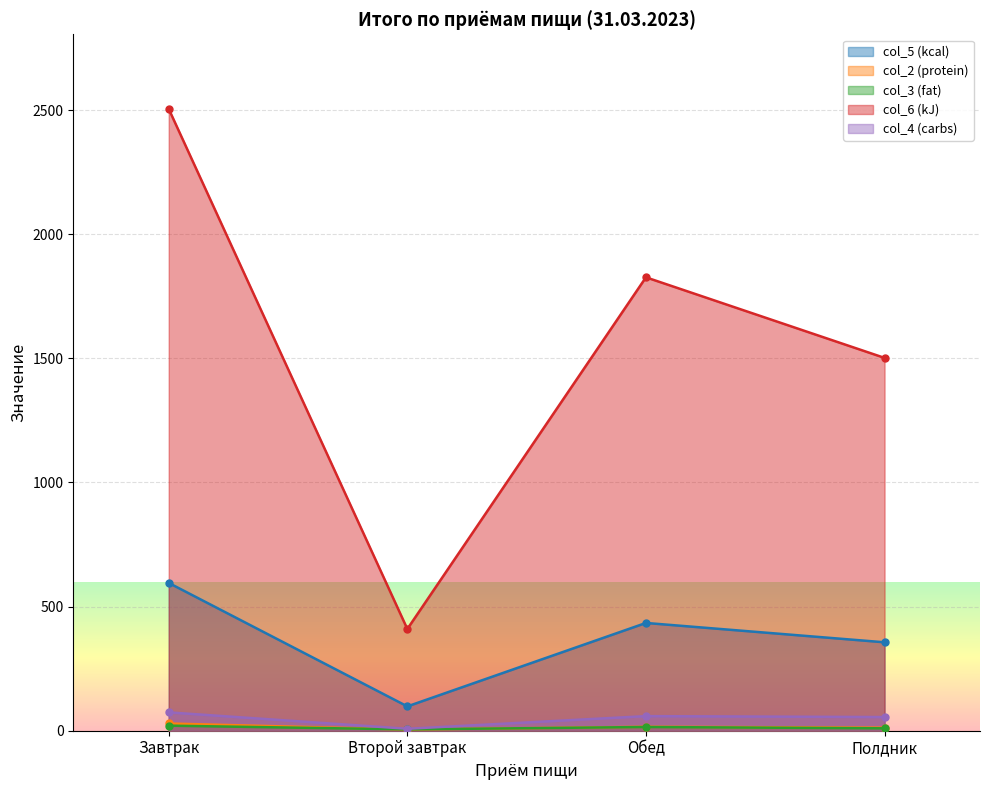

The col_6 (kJ) series shows 1501.9 at Полдник. True or false?

True